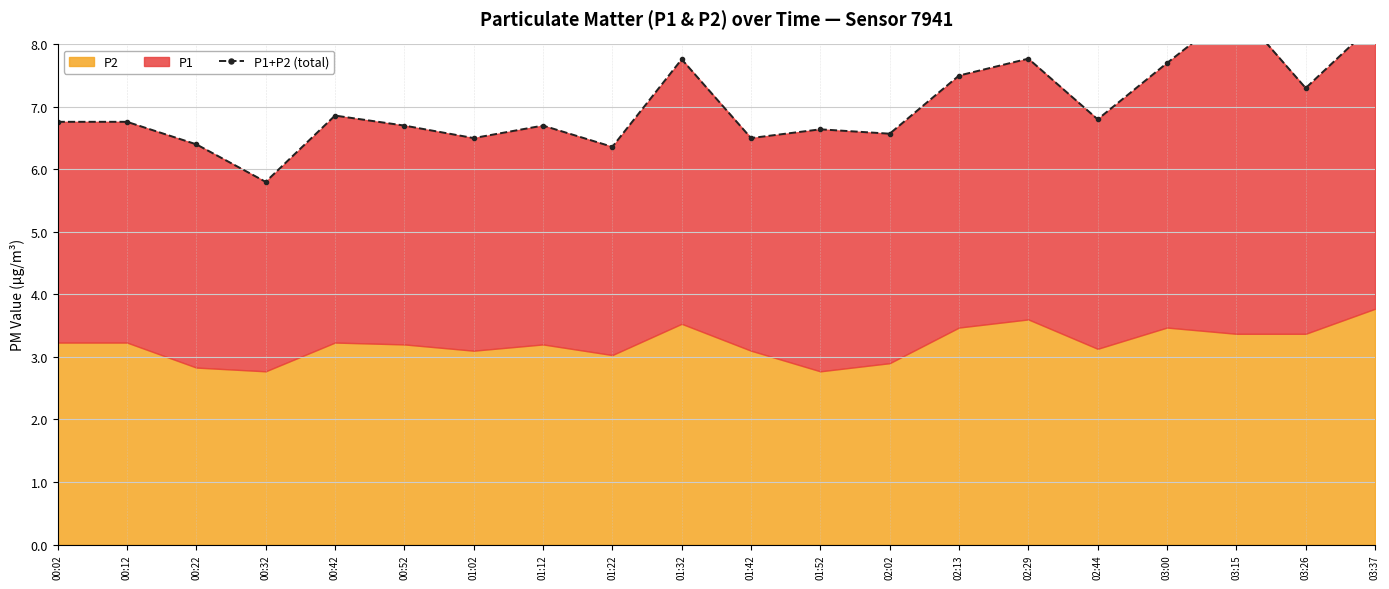

What position from the left is 01:32?

10